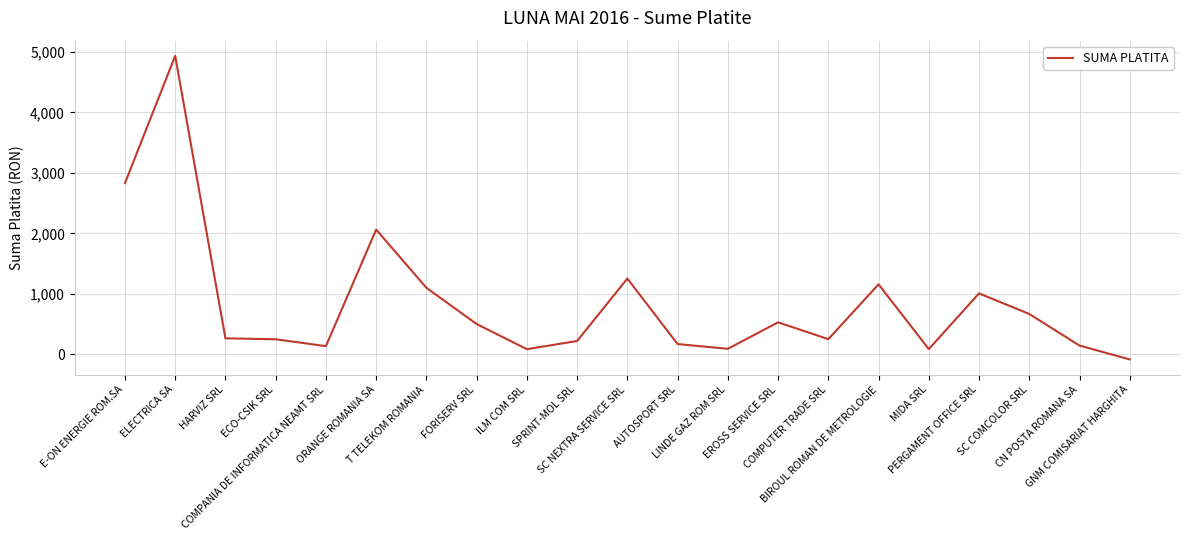

What is the maximum value shown in the chart?

4935.1